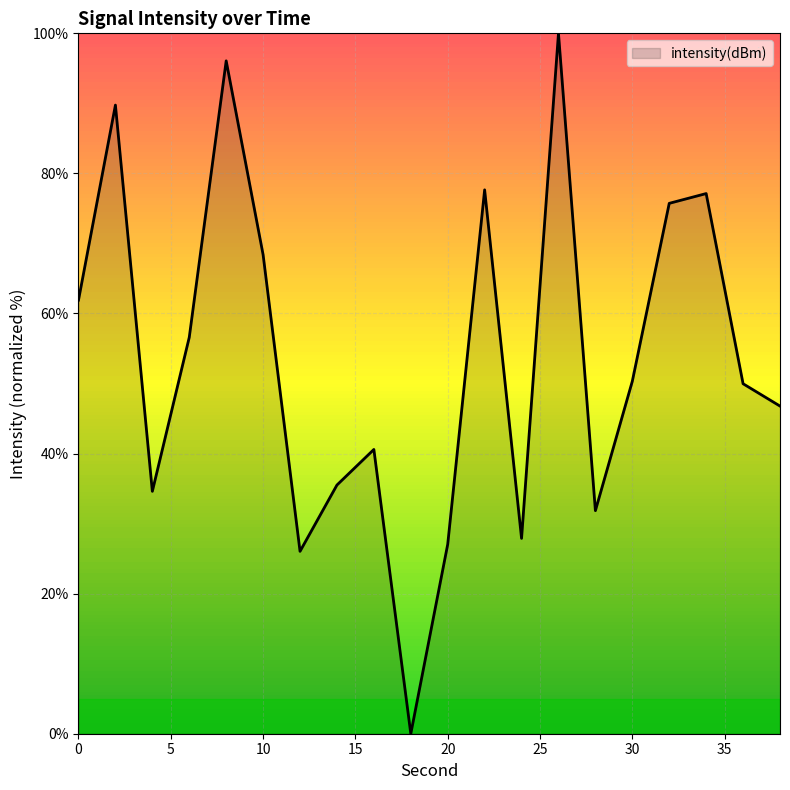

Which category has the lowest value across all series?

18